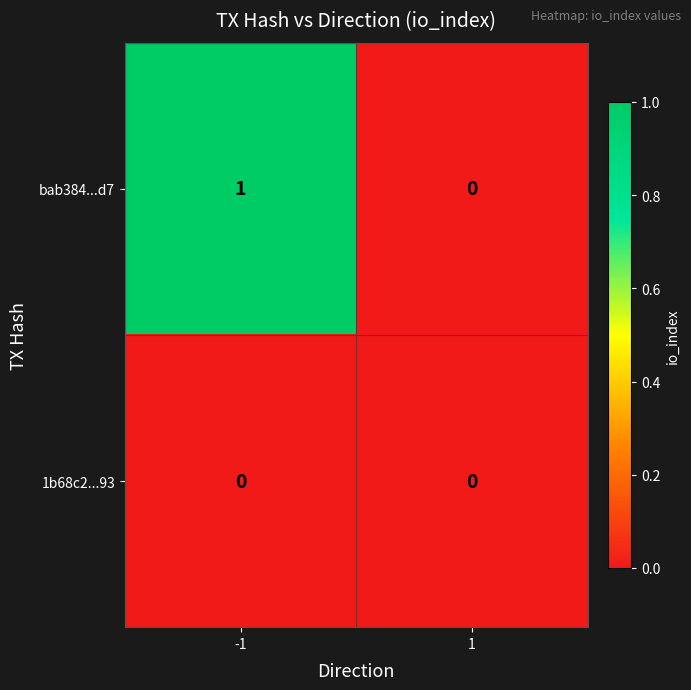

The value of 1b68c2...93 at -1 is 0. True or false?

True